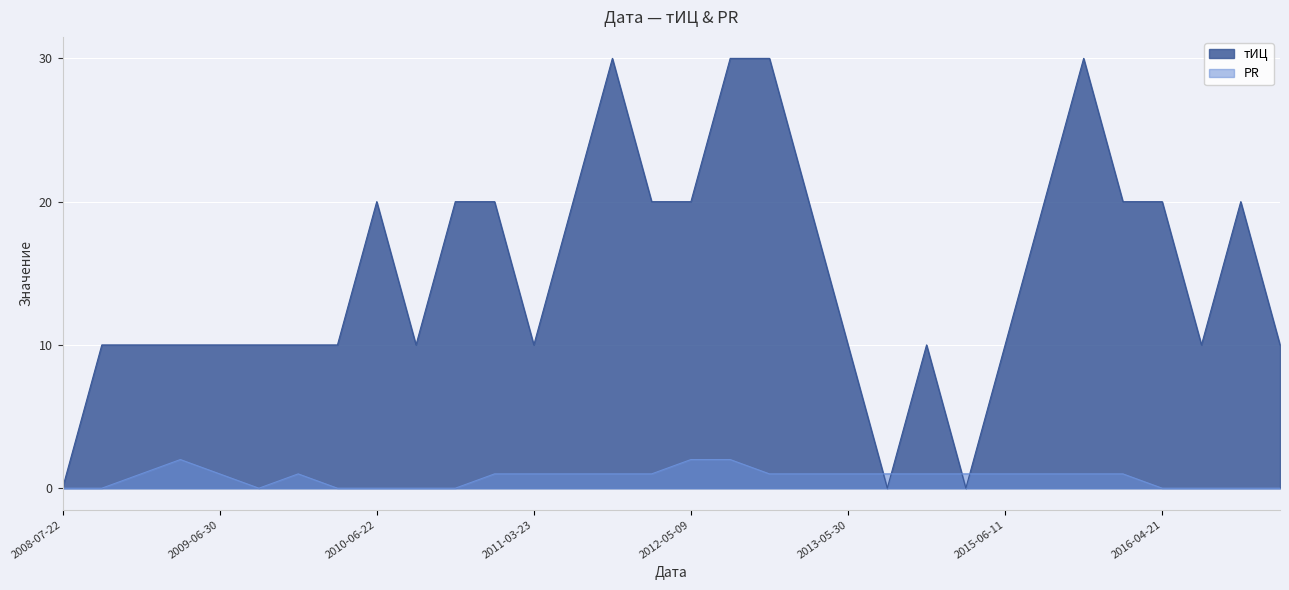

How many lines are shown in the chart?

2